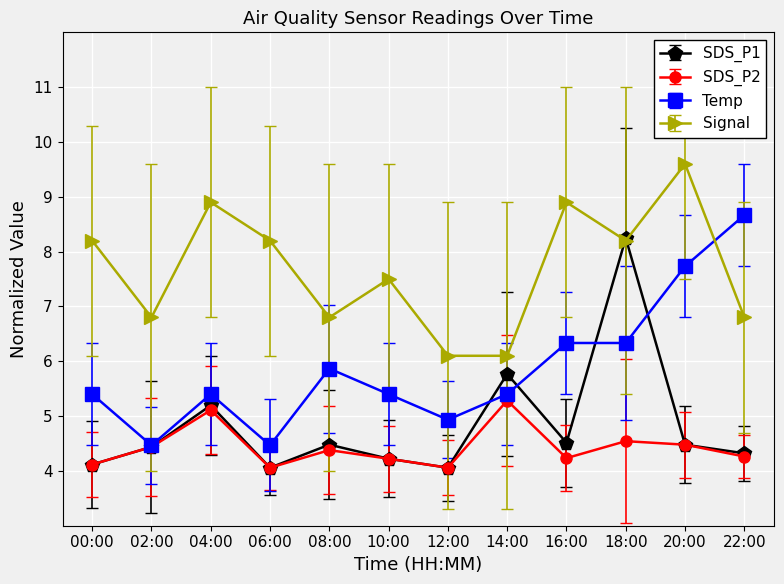

Which series changed the most between 10:00 and 20:00?

Temp